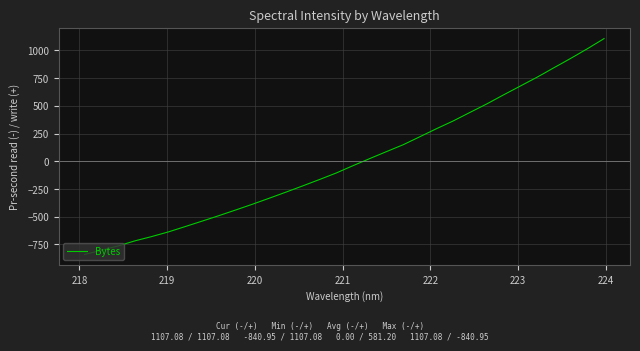

What is the difference between the maximum and minimum values?

1948.0